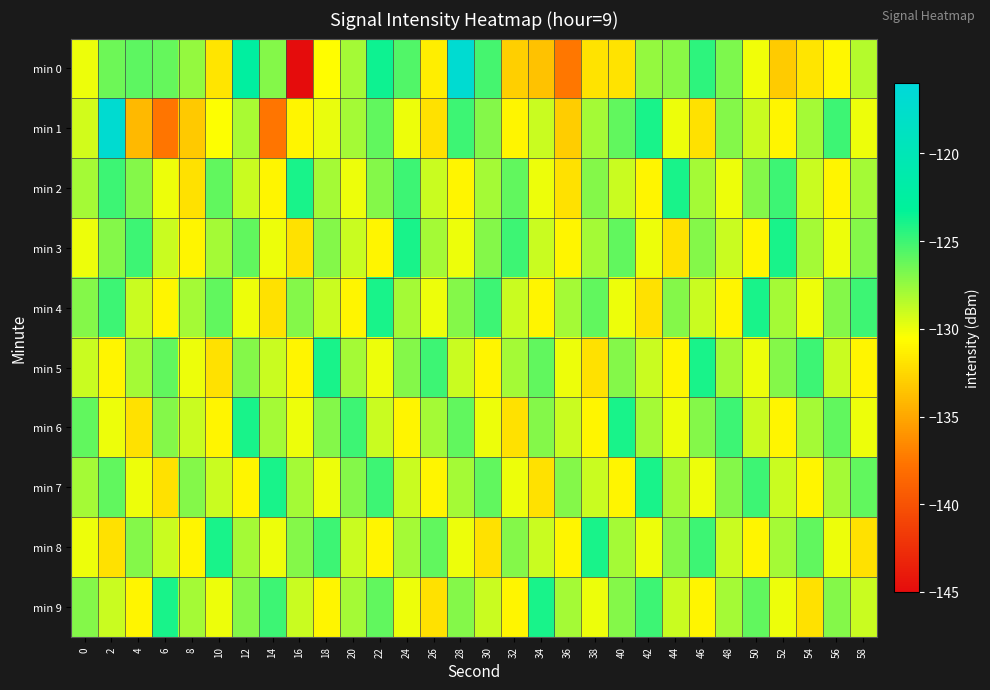

Which series changed the most between 2 and 34?

min 1